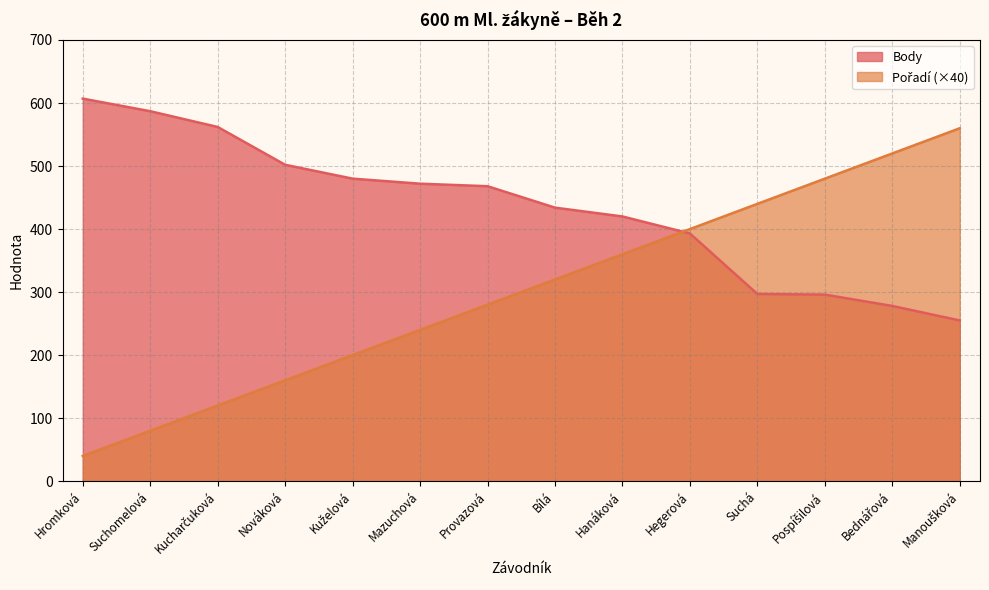

Is it true that Body equals 369 at Bednářová?

False